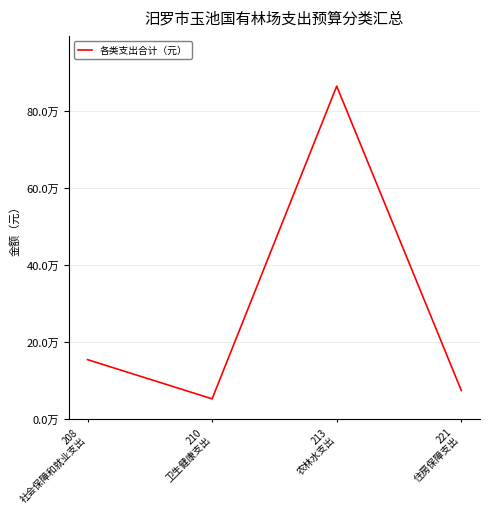

Between 210
卫生健康支出 and 208
社会保障和就业支出, which is larger?

208
社会保障和就业支出